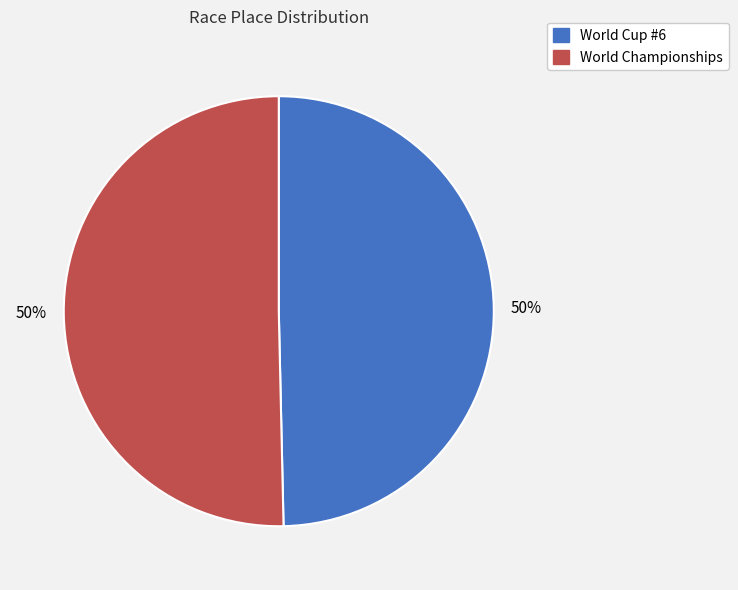

To the nearest percent, what percentage of the pie is World Championships?

50%